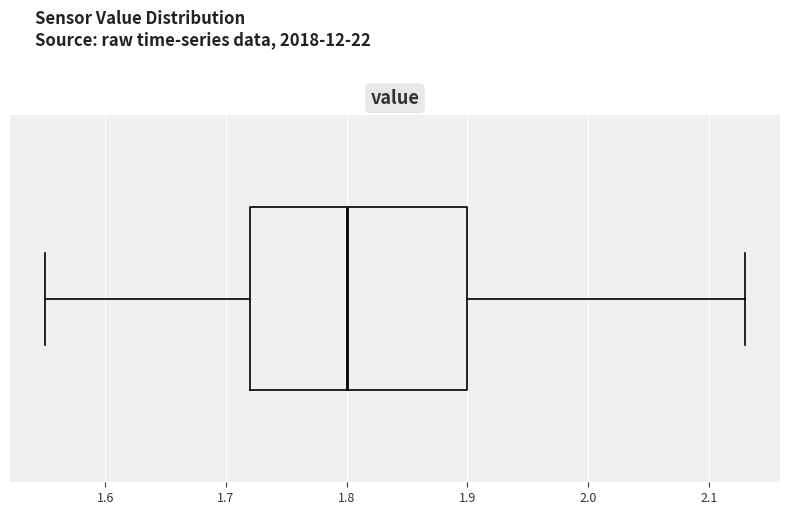

Where does the left whisker of the box end on the x-axis? The values are not printed on the chart, so give them approximately, as read against the axis.

1.55